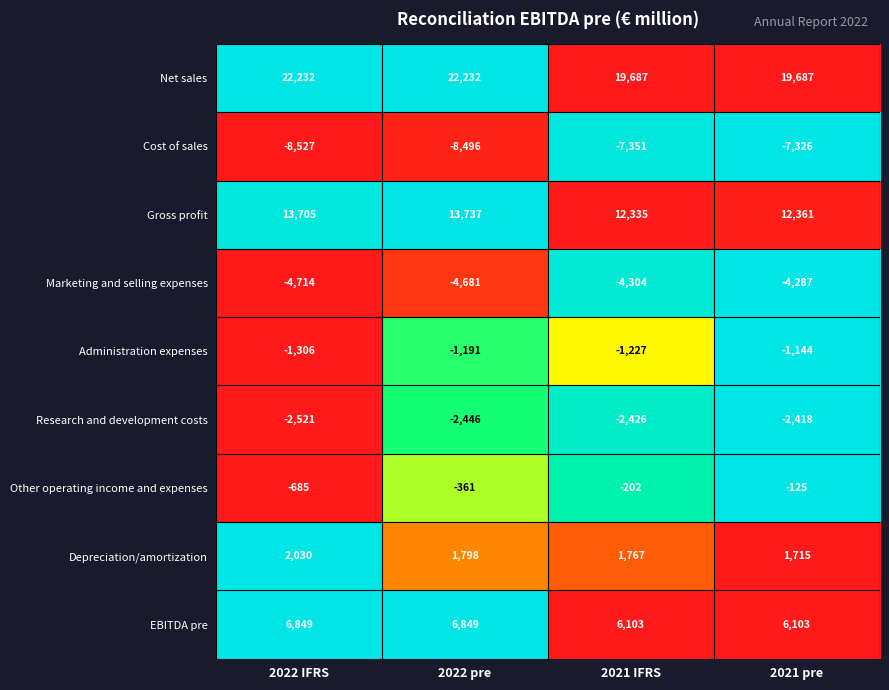

At how many categories does at least one series exceed 0?

4